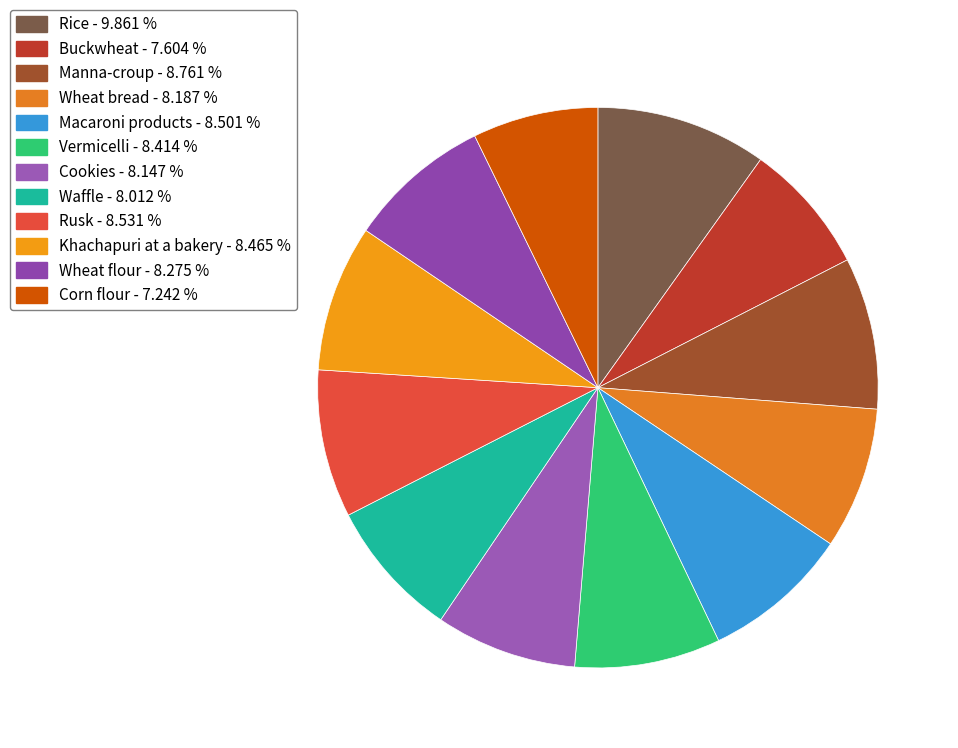

Rank the categories by value from lowest to highest.

Corn flour, Buckwheat, Waffle, Cookies, Wheat bread, Wheat flour, Vermicelli, Khachapuri at a bakery, Macaroni products, Rusk, Manna-croup, Rice